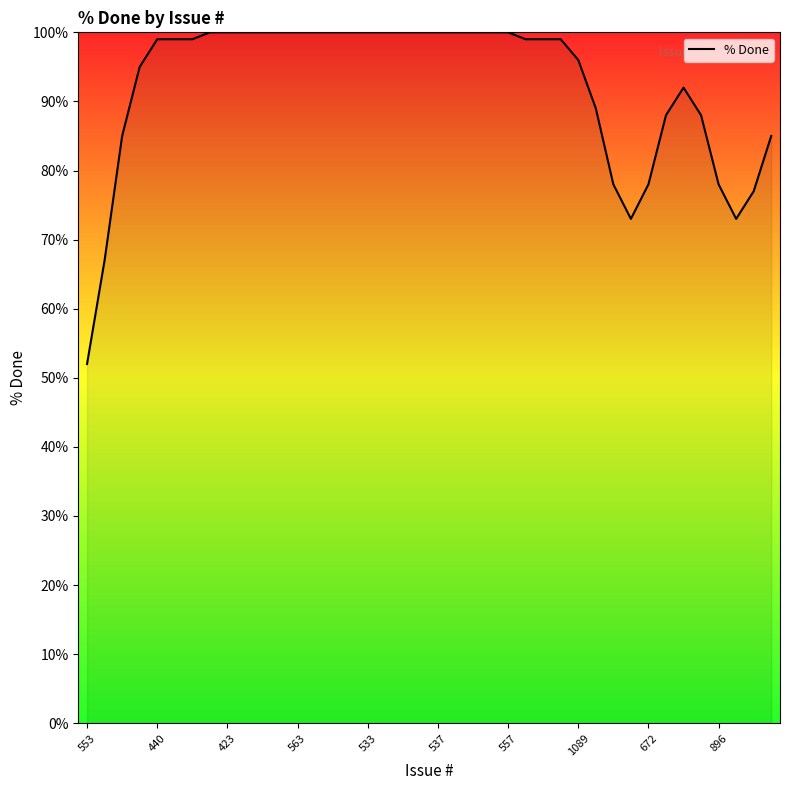

What is the minimum value shown in the chart?

52